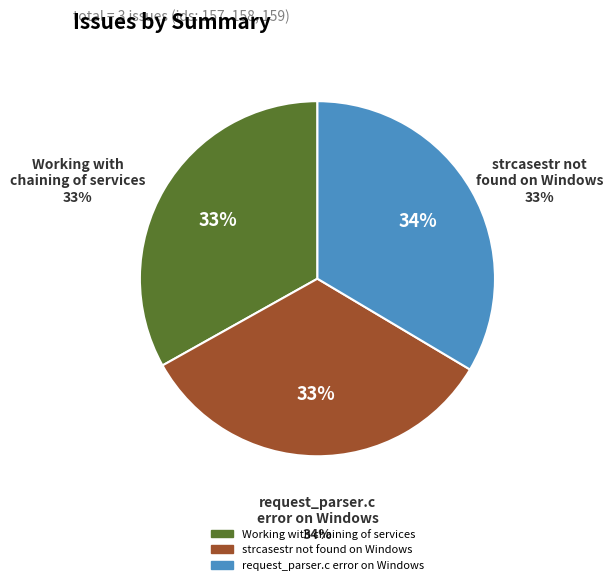

Does request_parser.c error on Windows represent more than half of the total?

No